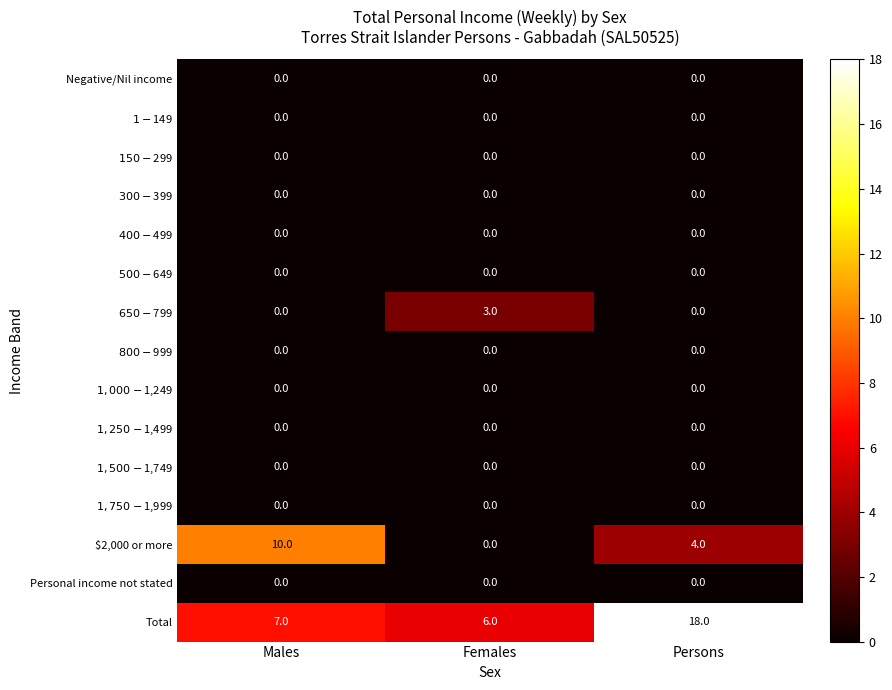

At which label is $2,000 or more closest to 5?

Persons